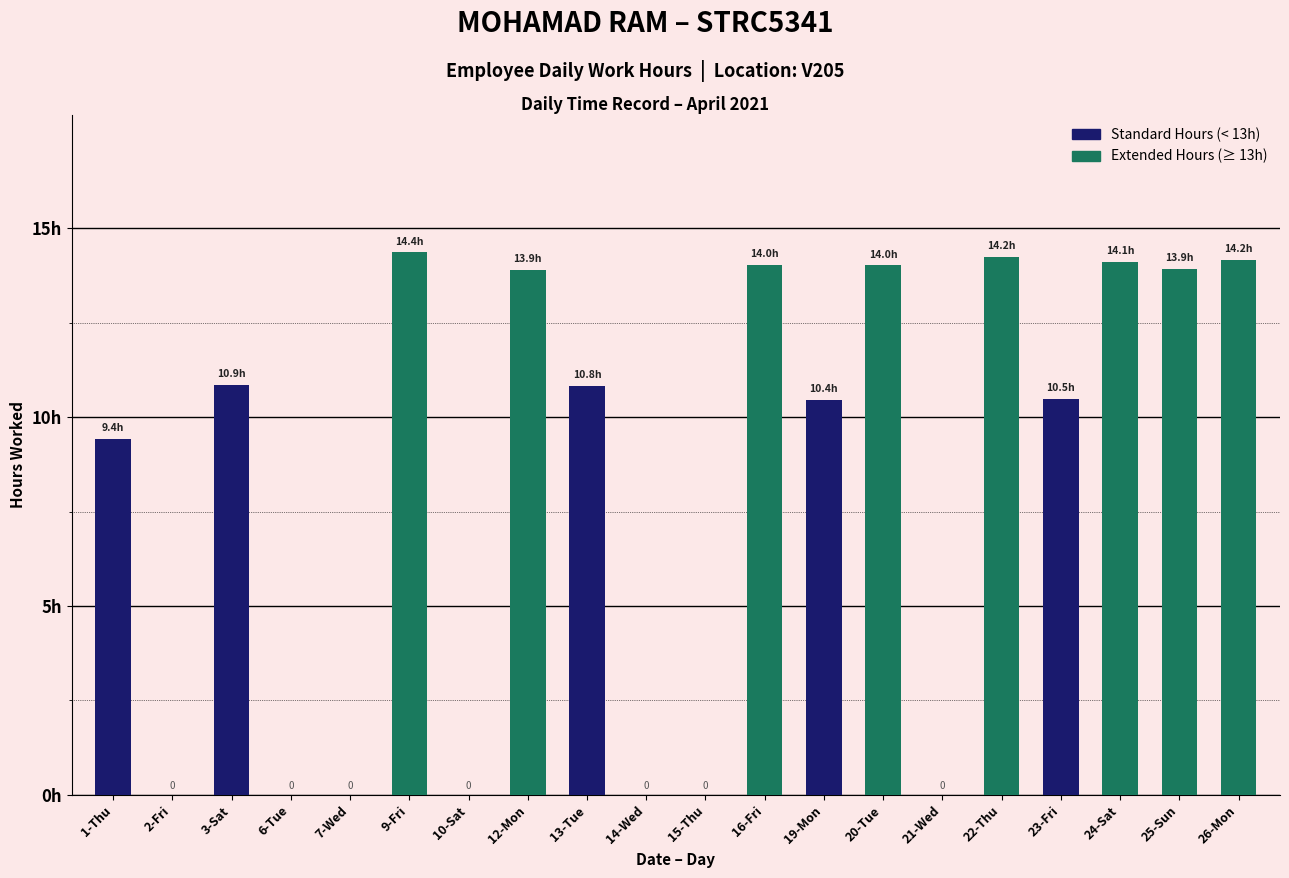

Are the bars horizontal?

No